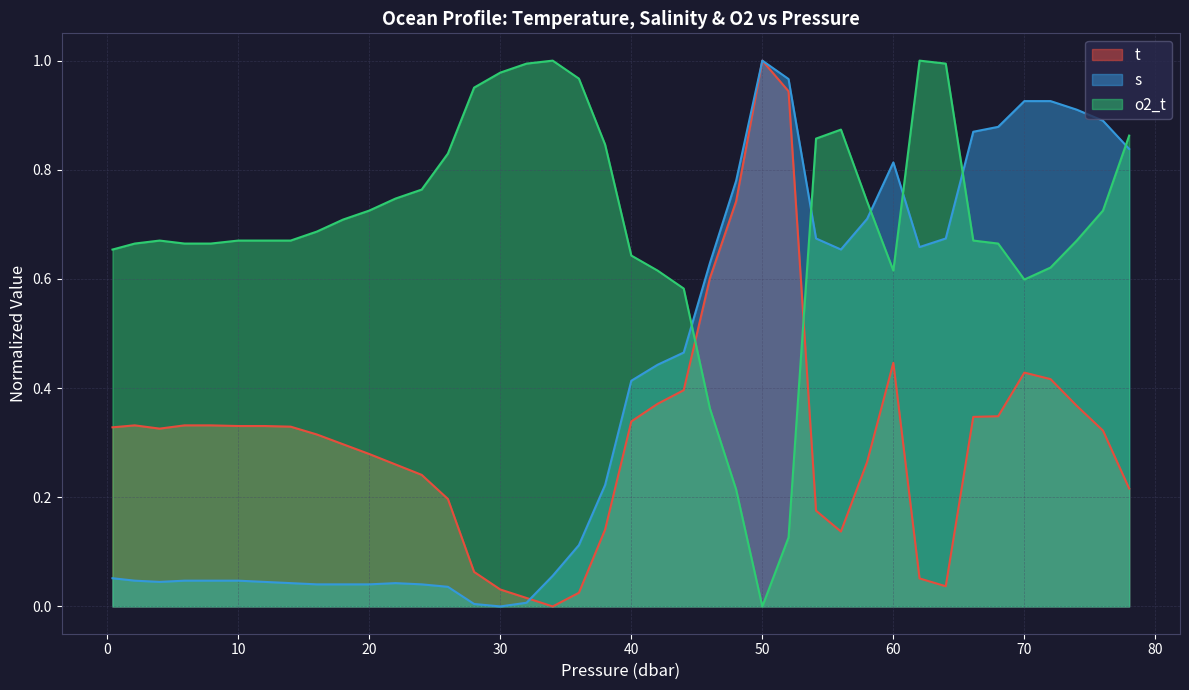

Which label corresponds to the smallest value in the chart?

34.0